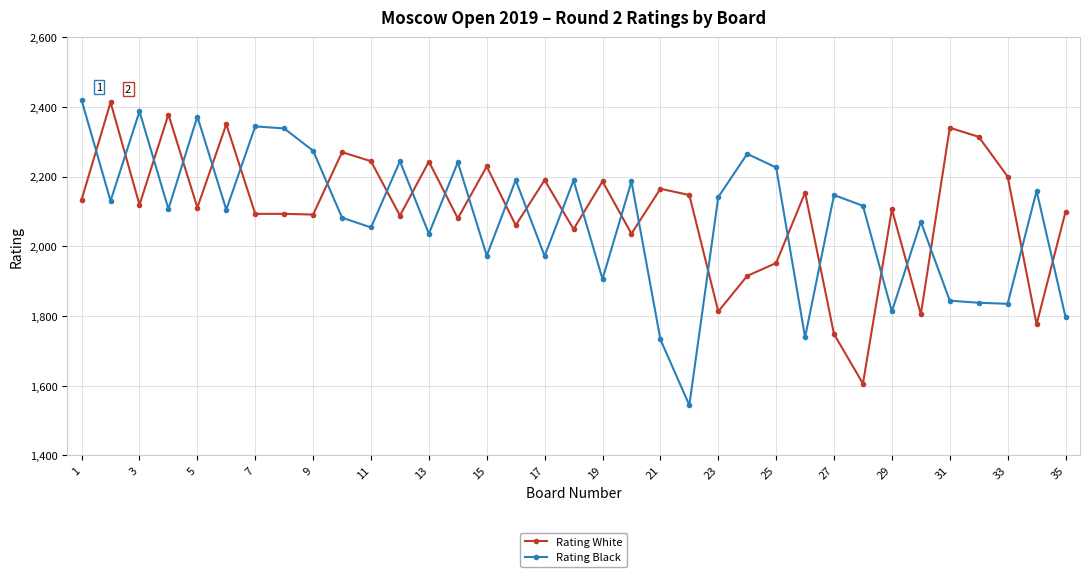

What is the minimum value for Rating Black?

1544